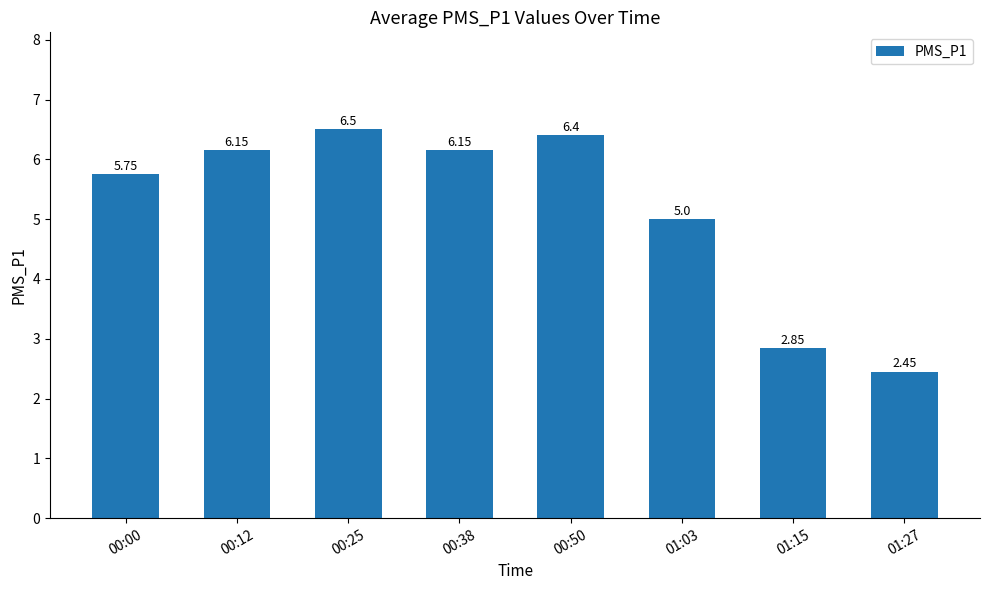

Which has a higher value, 00:38 or 00:25?

00:25